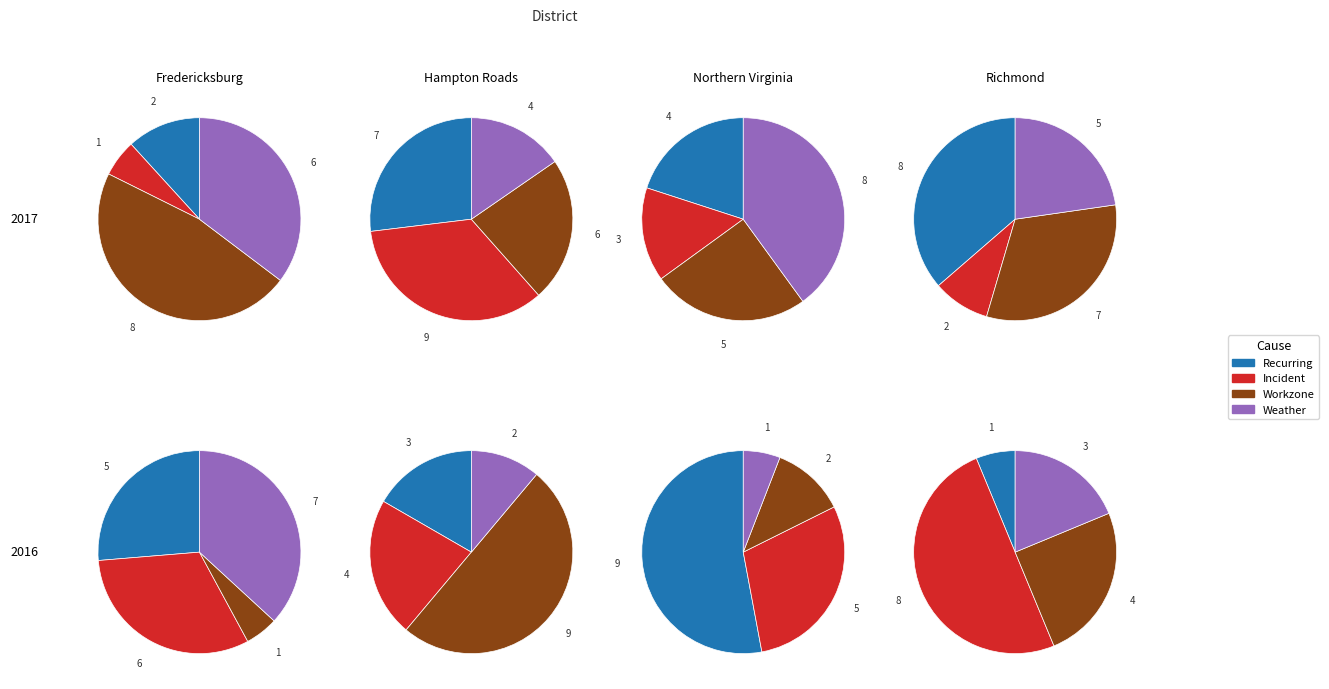

Which slice is the smallest?

1